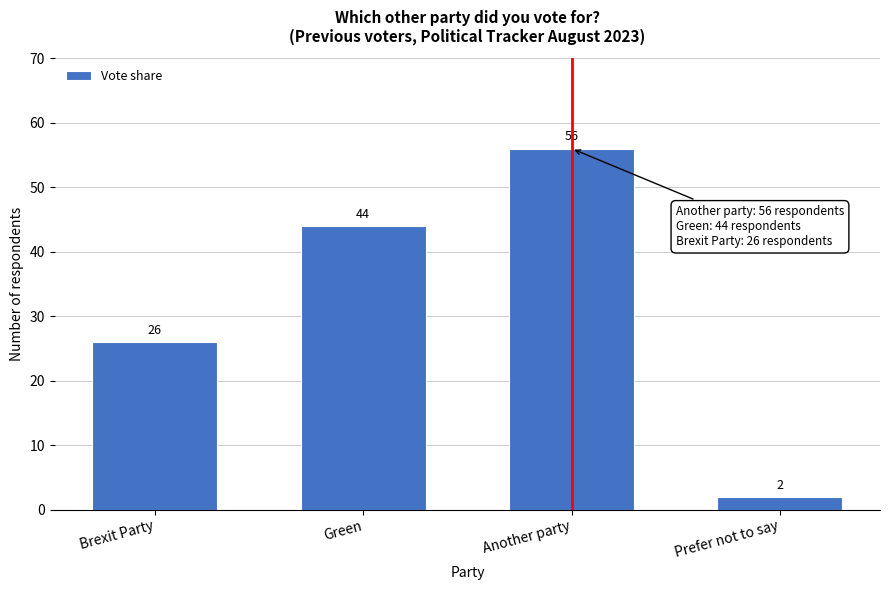

Reading left to right, list all the values displayed in this chart.

26	44	56	2